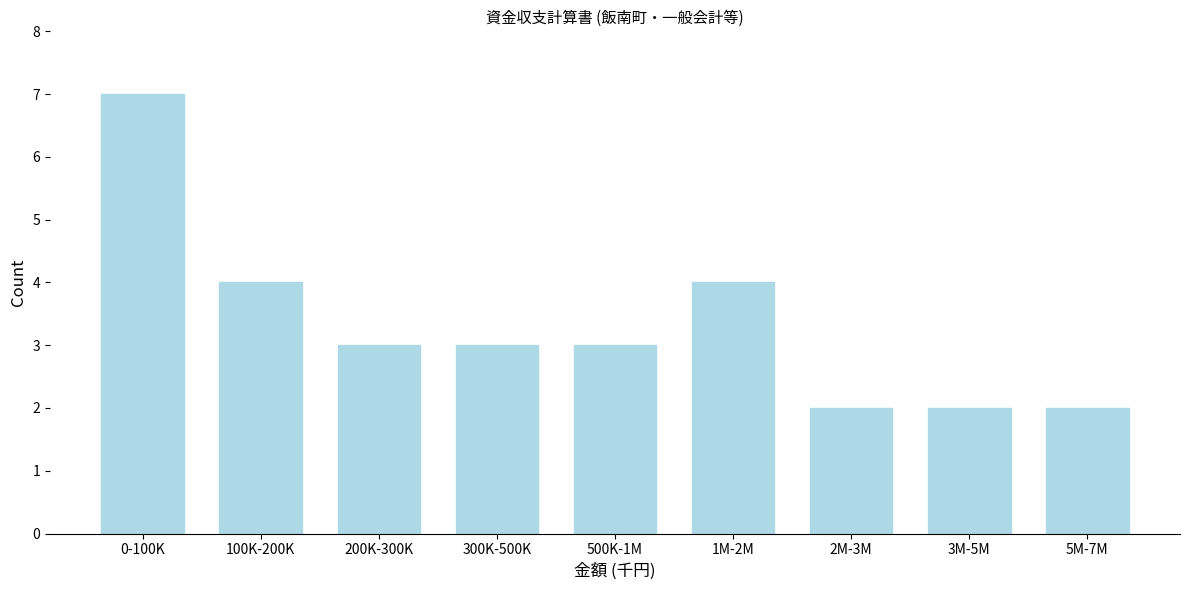

Reading left to right, what are all the values shown in this chart?

7	4	3	3	3	4	2	2	2